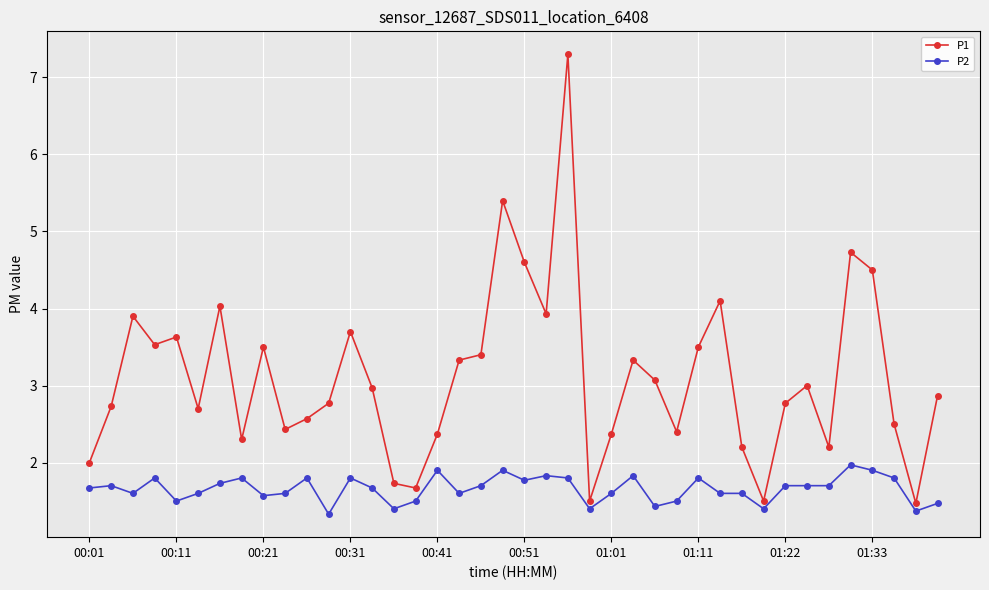

What is the sum of all P1 values?

124.5